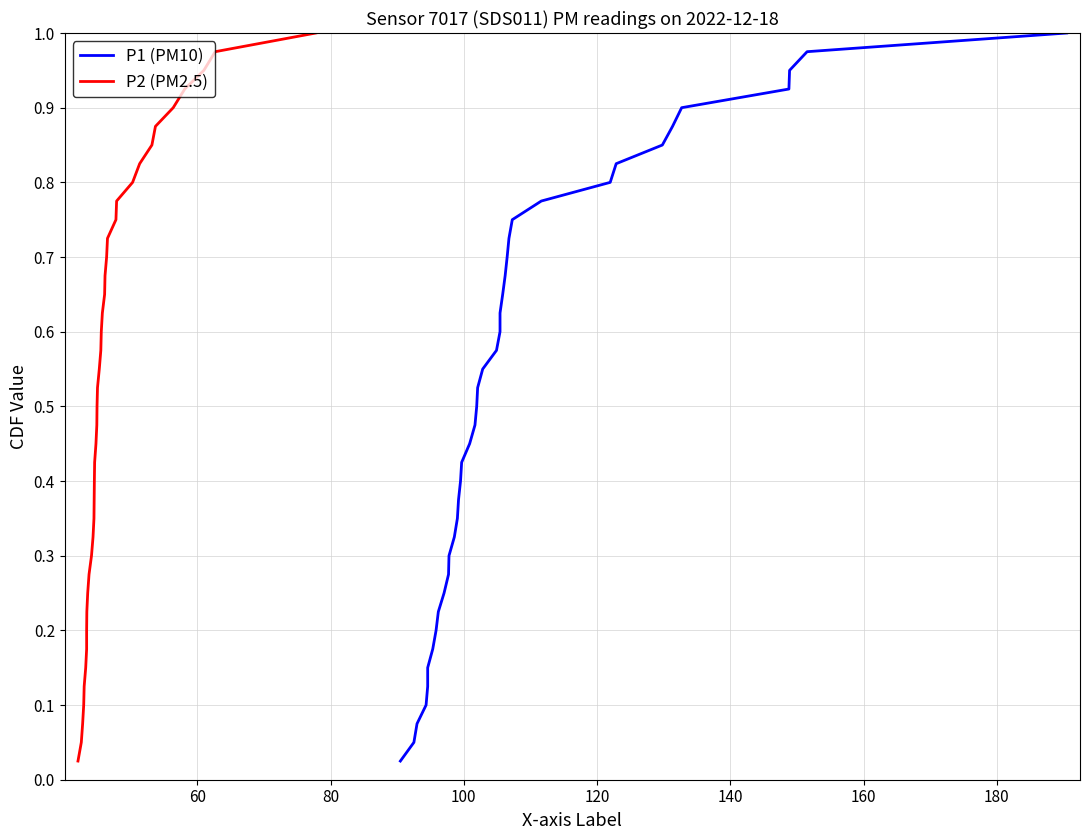

What is the average value of the P1 (PM10) series?

0.5